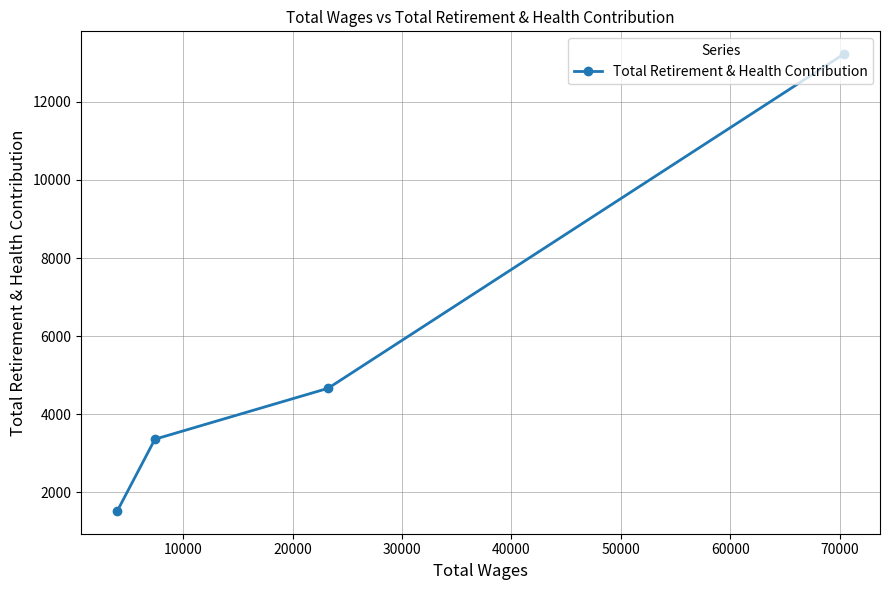

What is the minimum value shown in the chart?

1529